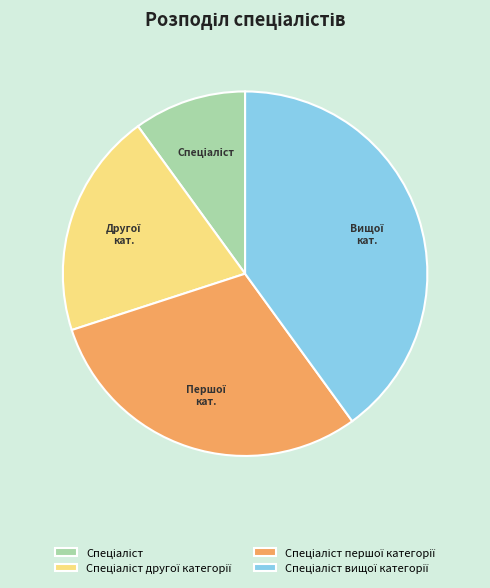

Is there any slice that represents more than half of the pie?

No